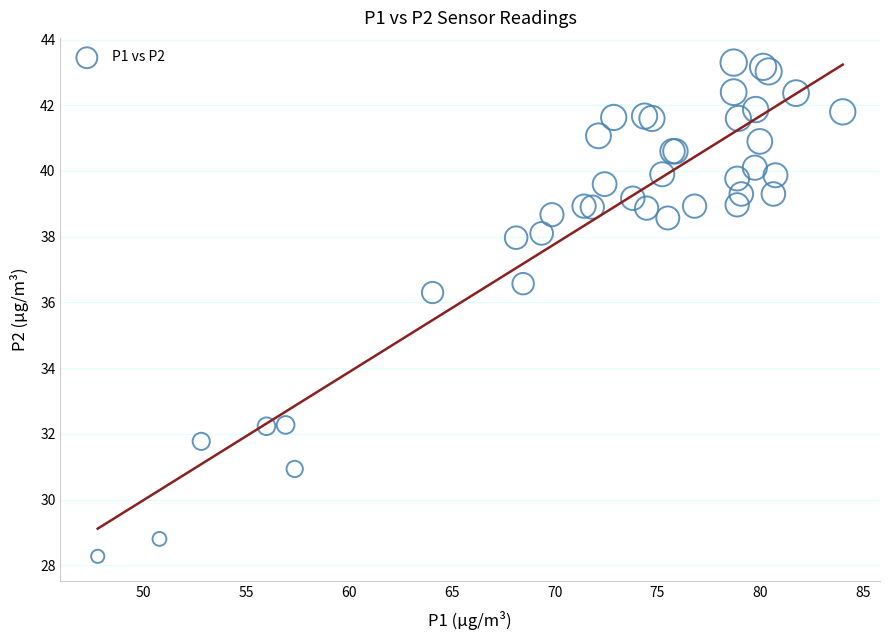

What Y value in the scatter plot is closest to 35?

36.3